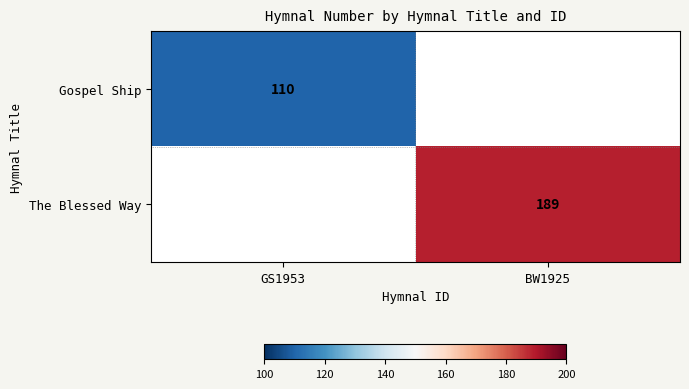

Is it true that The Blessed Way equals 189 at BW1925?

True